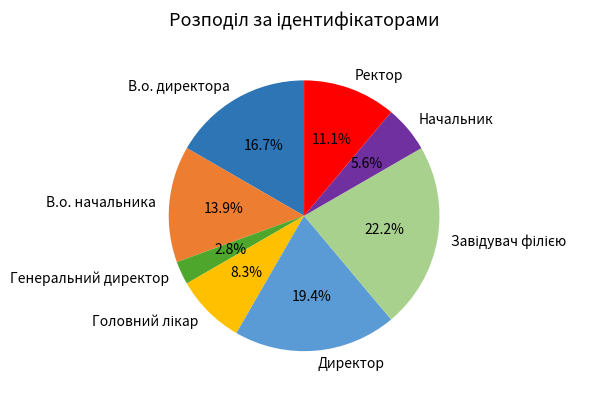

What is the smallest slice in the pie chart?

Генеральний директор